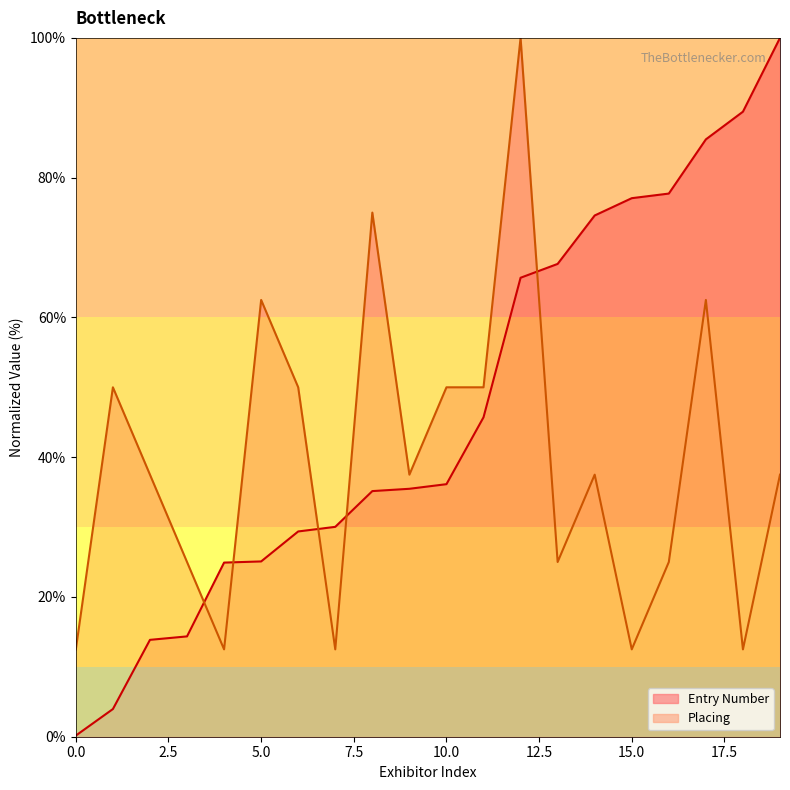

Count the number of categories in the chart.

20